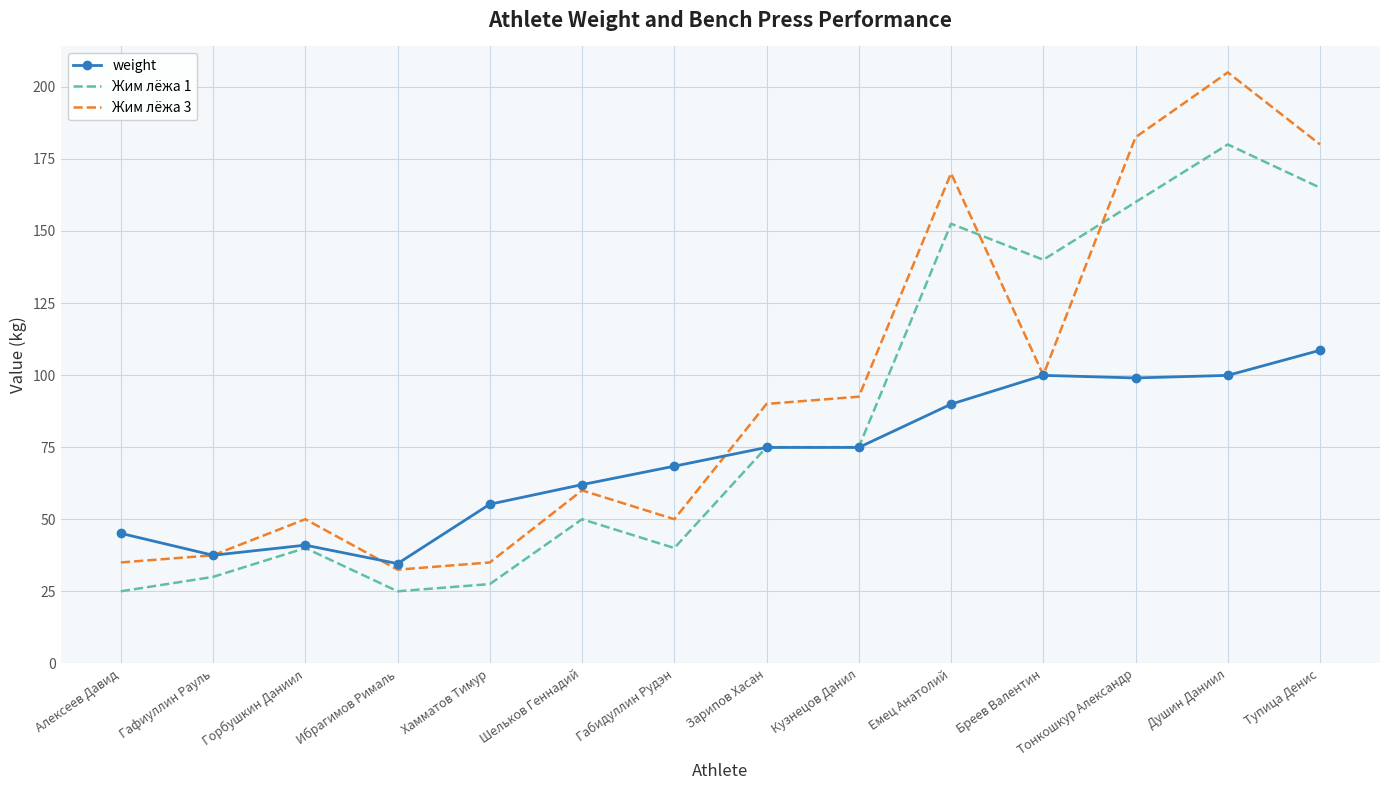

At which category is the sum across all series the highest?

Душин Даниил